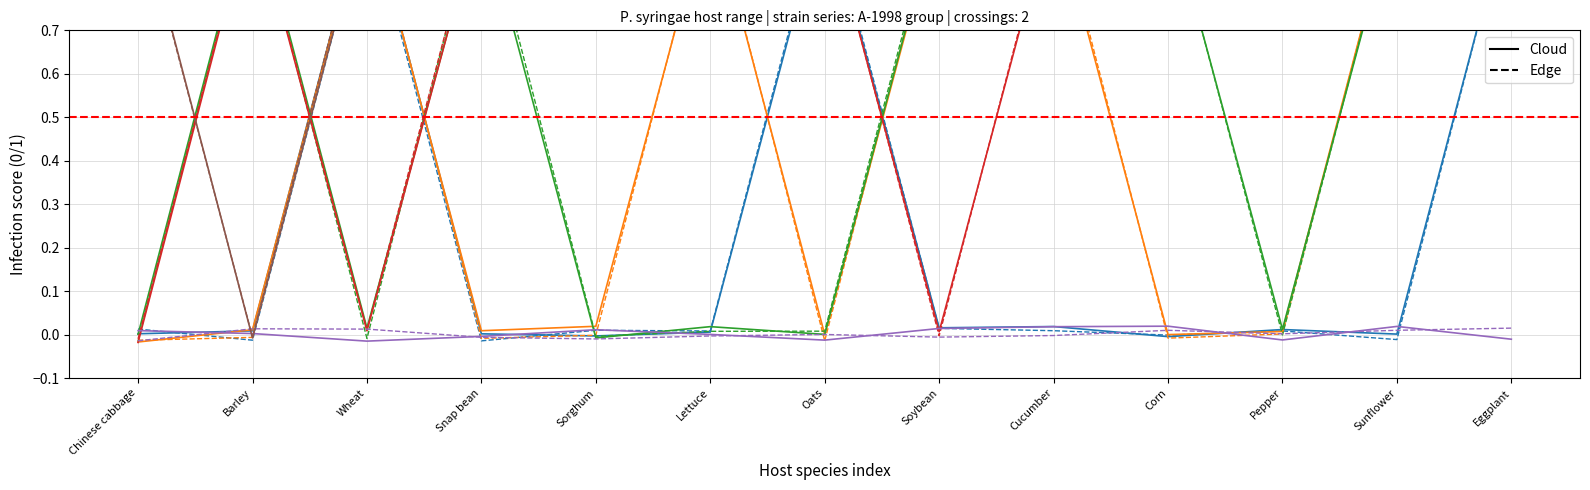

Between Sunflower and Chinese cabbage, which is larger?

Chinese cabbage